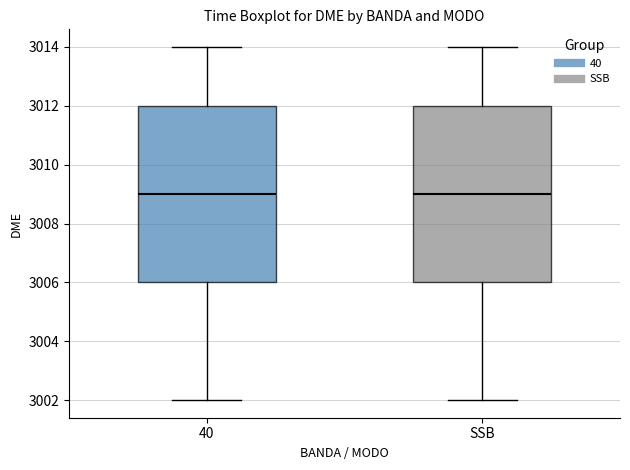

Reading left to right, read every box against the y-axis: the position of its median line, the range the box covers, and the ends of its whiskers. The values are not printed on the chart, so give them approximately, as read against the axis.

40: median 3009, box 3006 to 3012, whiskers 3002 to 3014
SSB: median 3009, box 3006 to 3012, whiskers 3002 to 3014